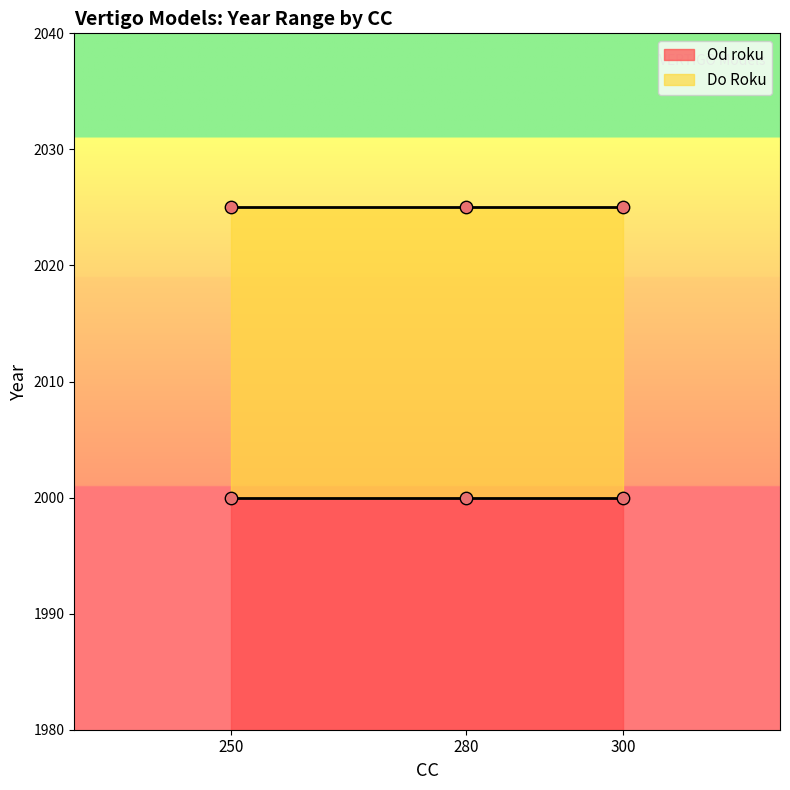

Is the value of Do Roku at 300 greater than the value of Od roku at 250?

Yes